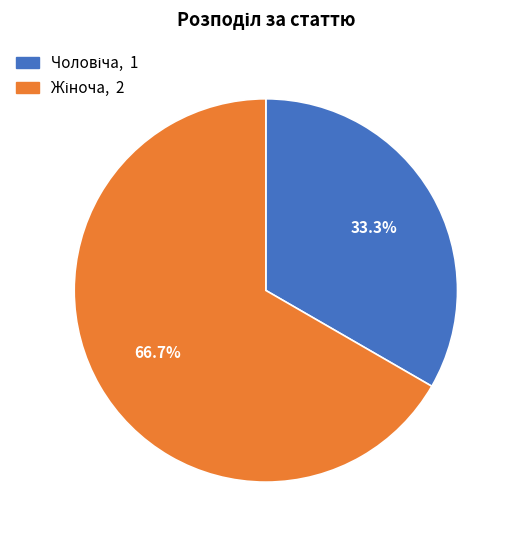

Does any single category account for the majority?

Yes